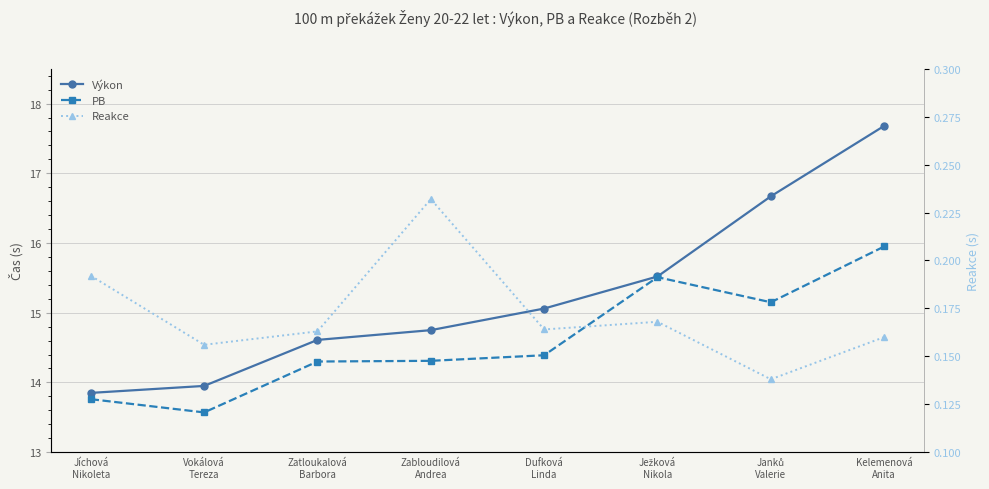

What is the sum of the Výkon values at Janků
Valerie and Ježková
Nikola?

32.2